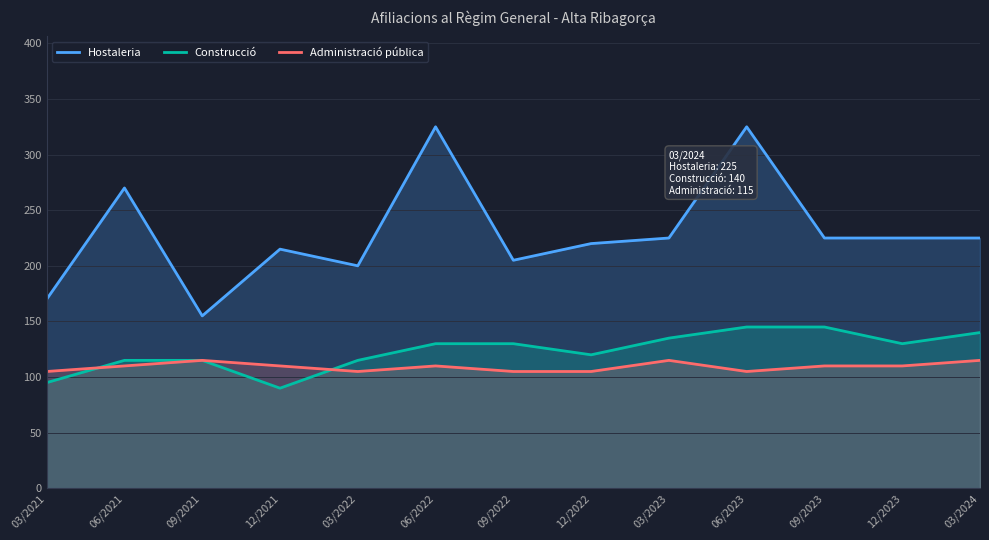

Is it true that Administració pública equals 160 at 06/2021?

False